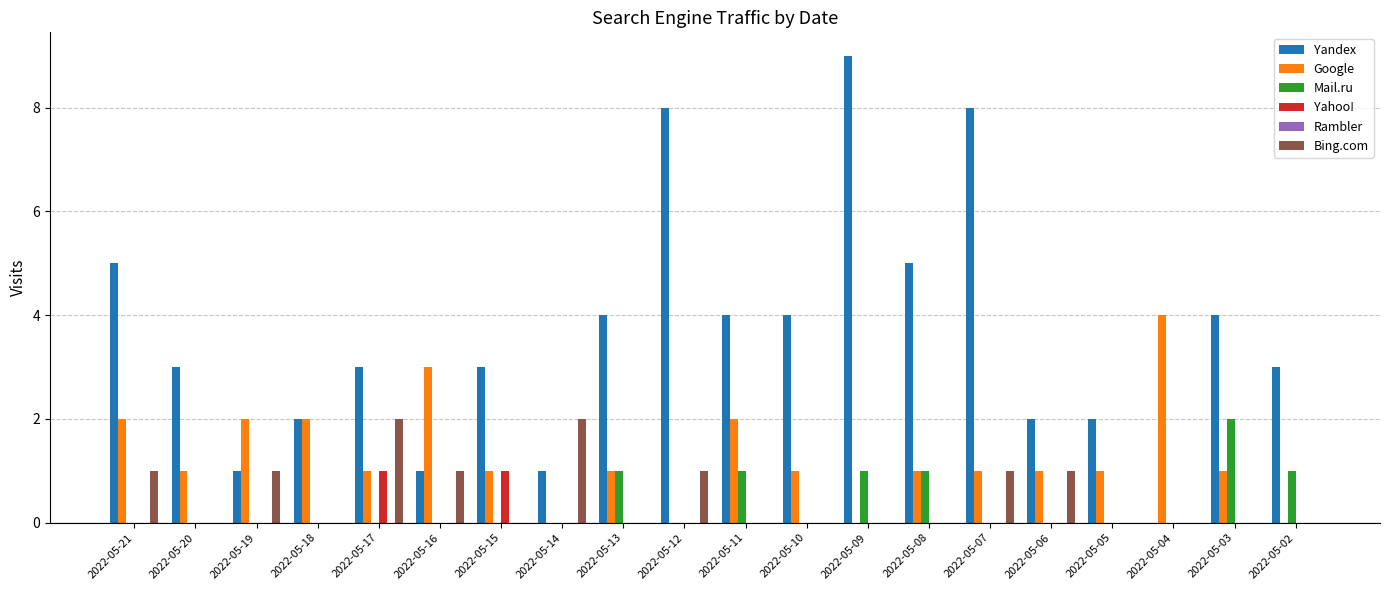

What is the greatest value displayed?

9